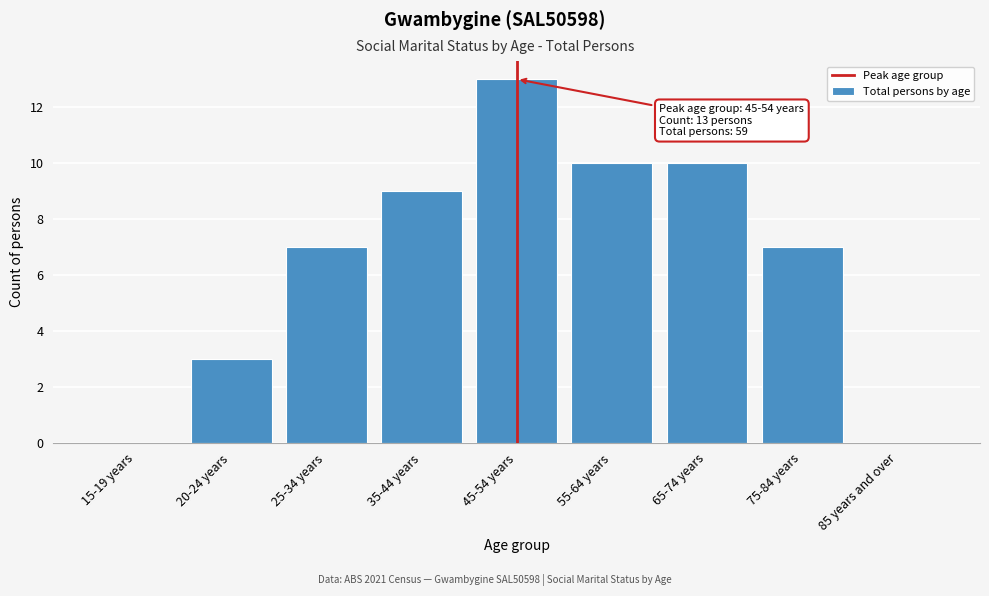

Reading left to right, what are all the values shown in this chart?

15-19 years=0	20-24 years=3	25-34 years=7	35-44 years=9	45-54 years=13	55-64 years=10	65-74 years=10	75-84 years=7	85 years and over=0